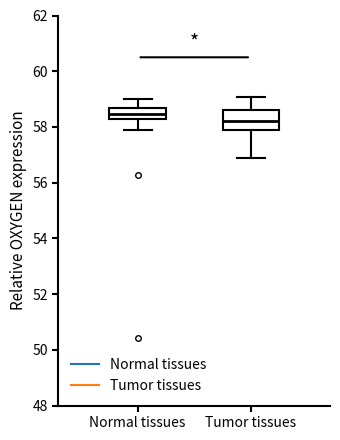

Which box has the highest median line?

Normal tissues